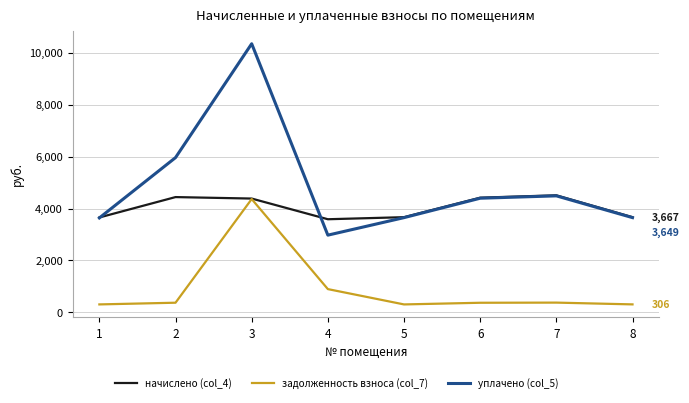

Rank the series by their average value, from lowest to highest.

задолженность взноса (col_7), начислено (col_4), уплачено (col_5)